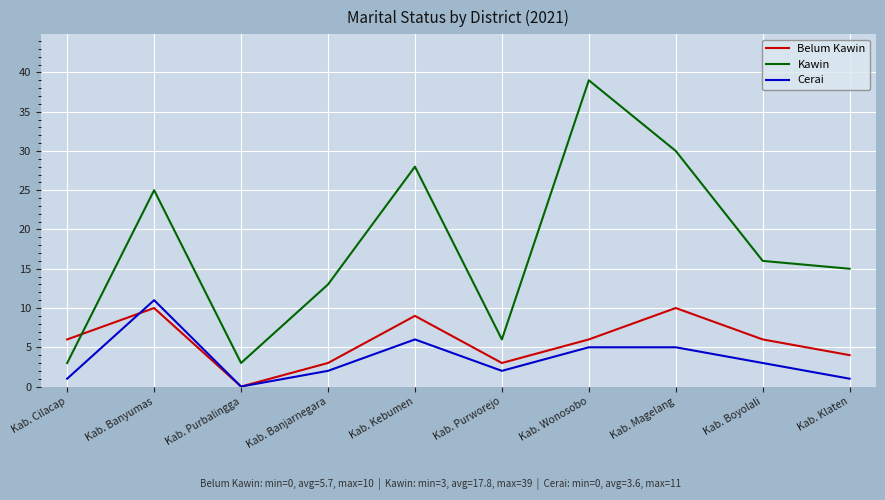

Where is Kawin nearest to the value 21?

Kab. Banyumas